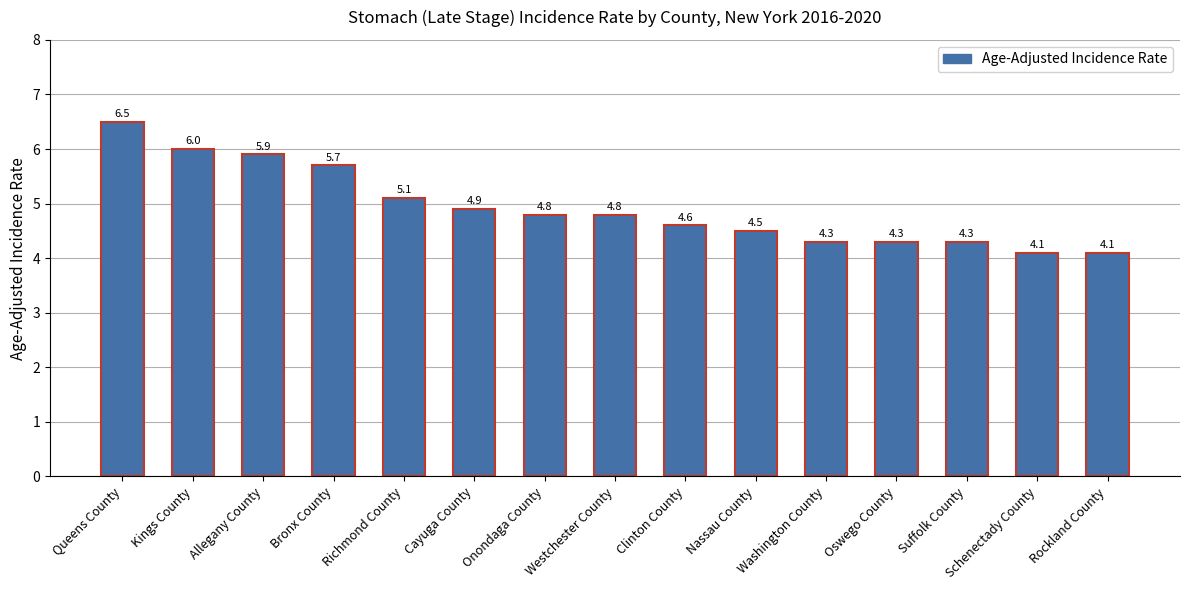

True or false: the data shows 4.1 at Rockland County.

True